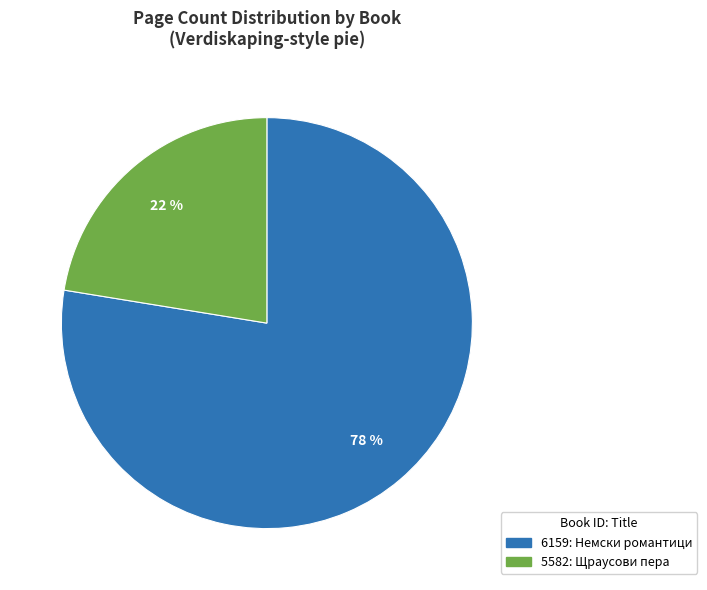

To the nearest percent, what percentage of the pie is 5582?

22%